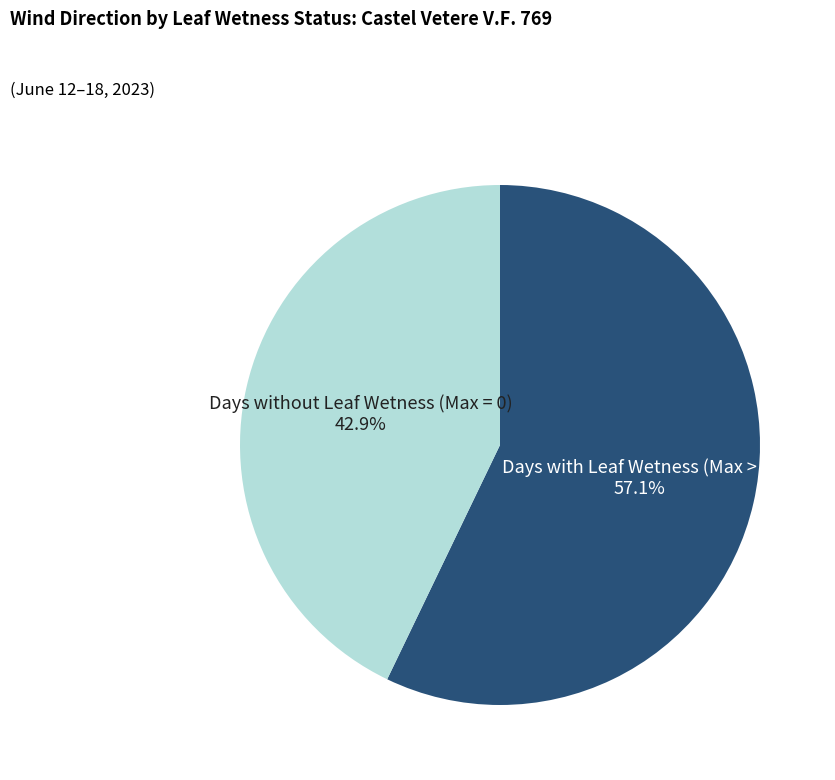

How many segments does this pie chart have?

2